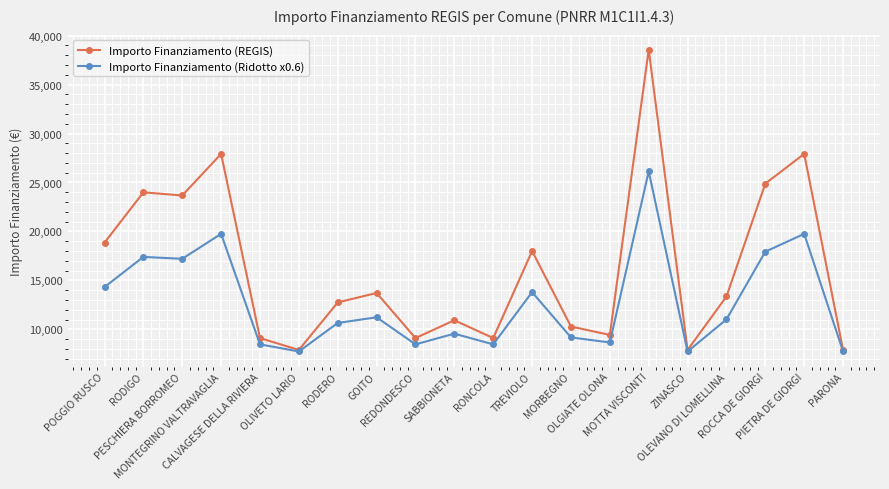

What is the difference between the second highest and minimum values in the Importo Finanziamento (REGIS) series?

20031.0